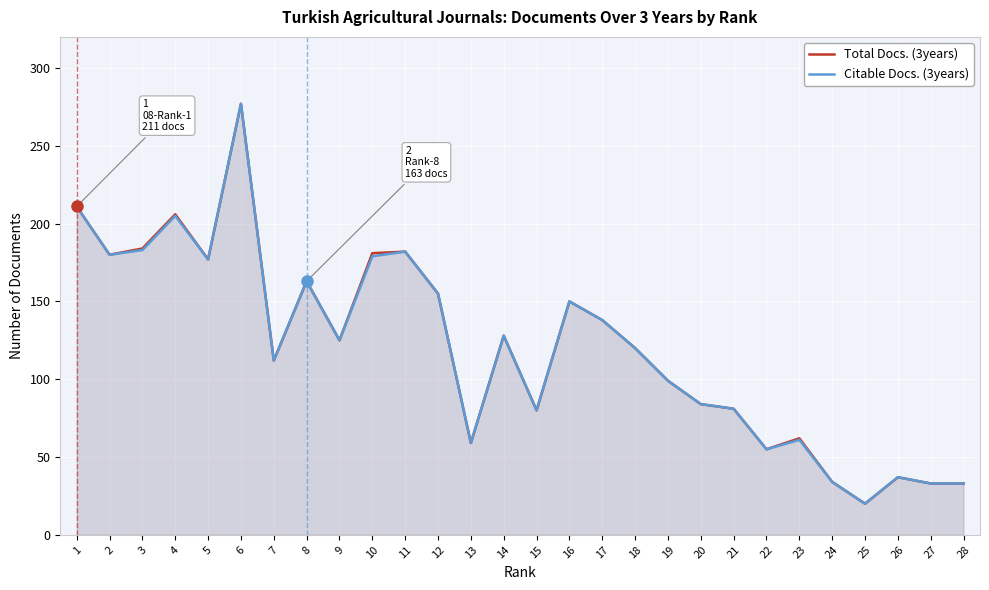

At which label does Citable Docs. (3years) first exceed 125?

1